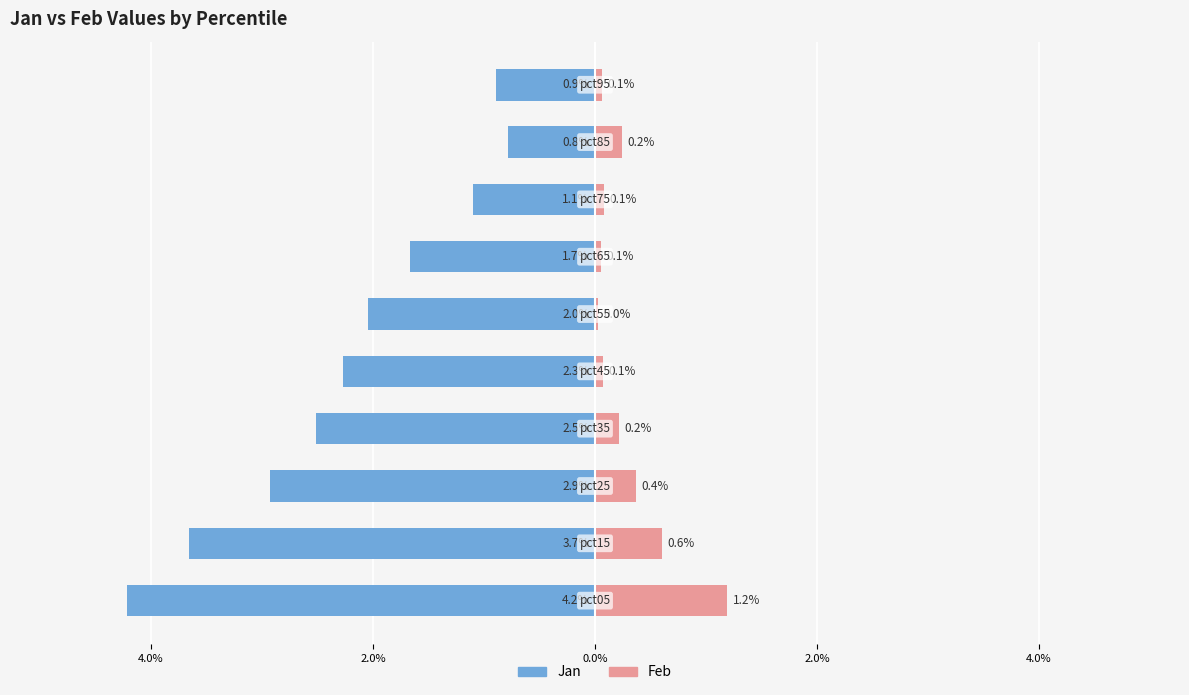

Rank the series at 8 from lowest to highest value.

Jan, Feb